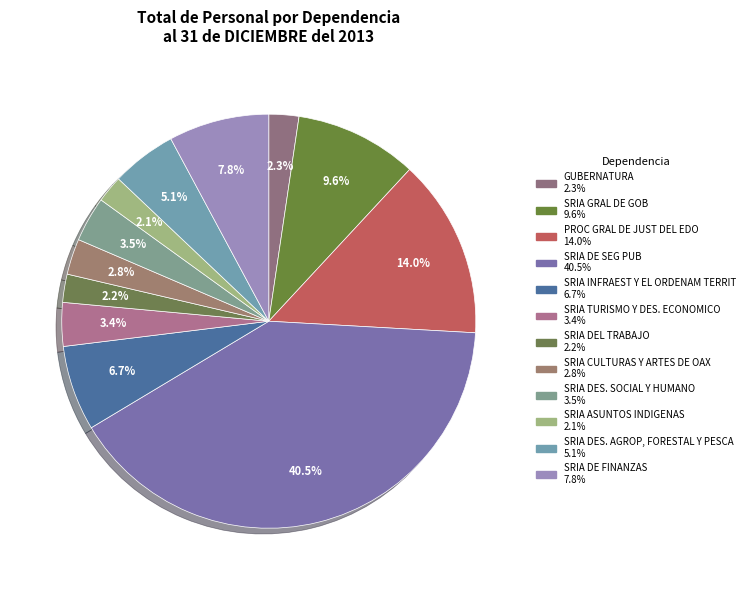

To the nearest percent, what portion does SRIA CULTURAS Y ARTES DE OAX represent?

3%